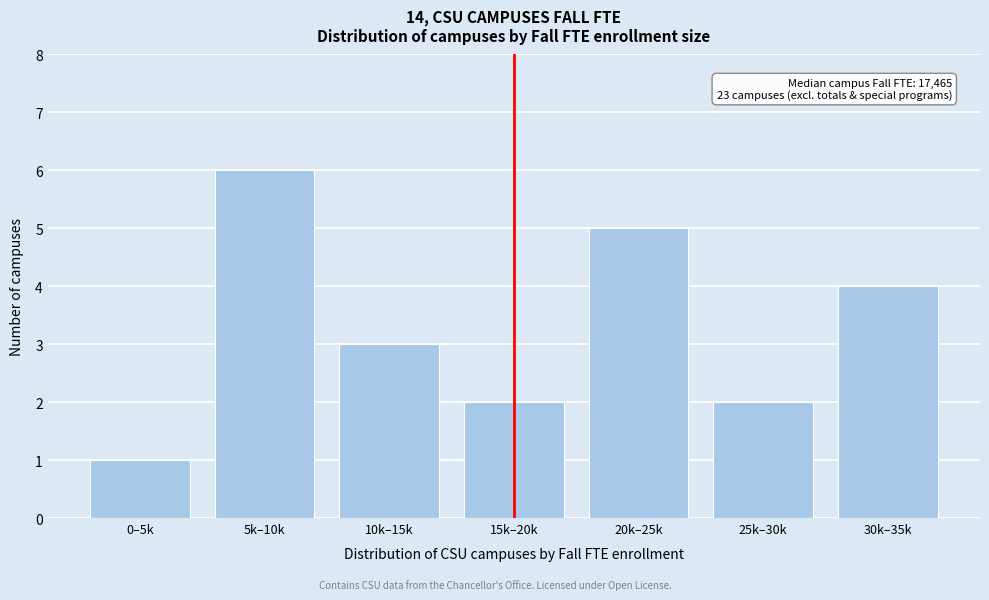

Reading left to right, list all the values displayed in this chart.

0–5k=1	5k–10k=6	10k–15k=3	15k–20k=2	20k–25k=5	25k–30k=2	30k–35k=4